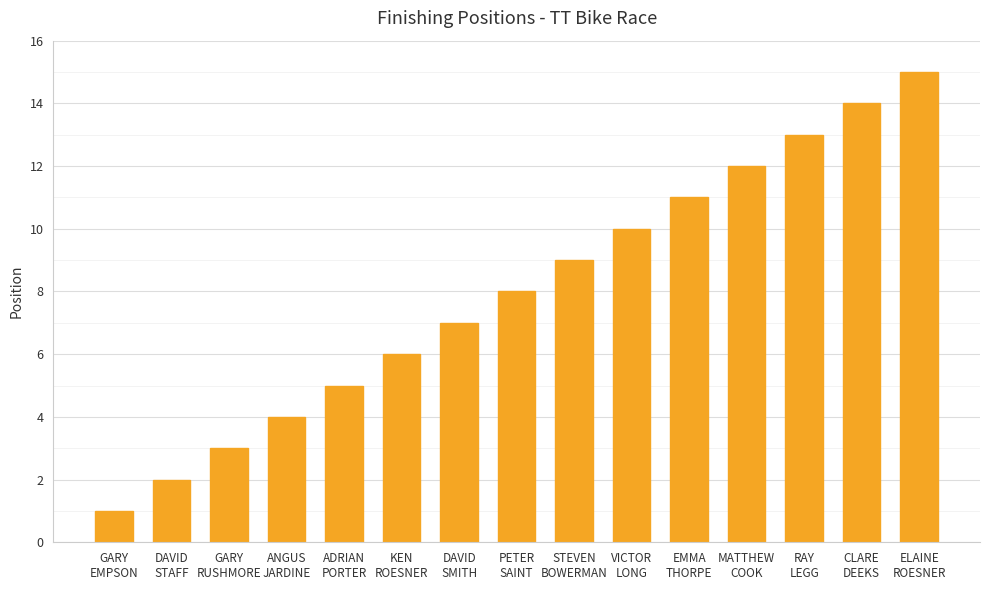

What is the label of the 11th bar from the left?

EMMA
THORPE